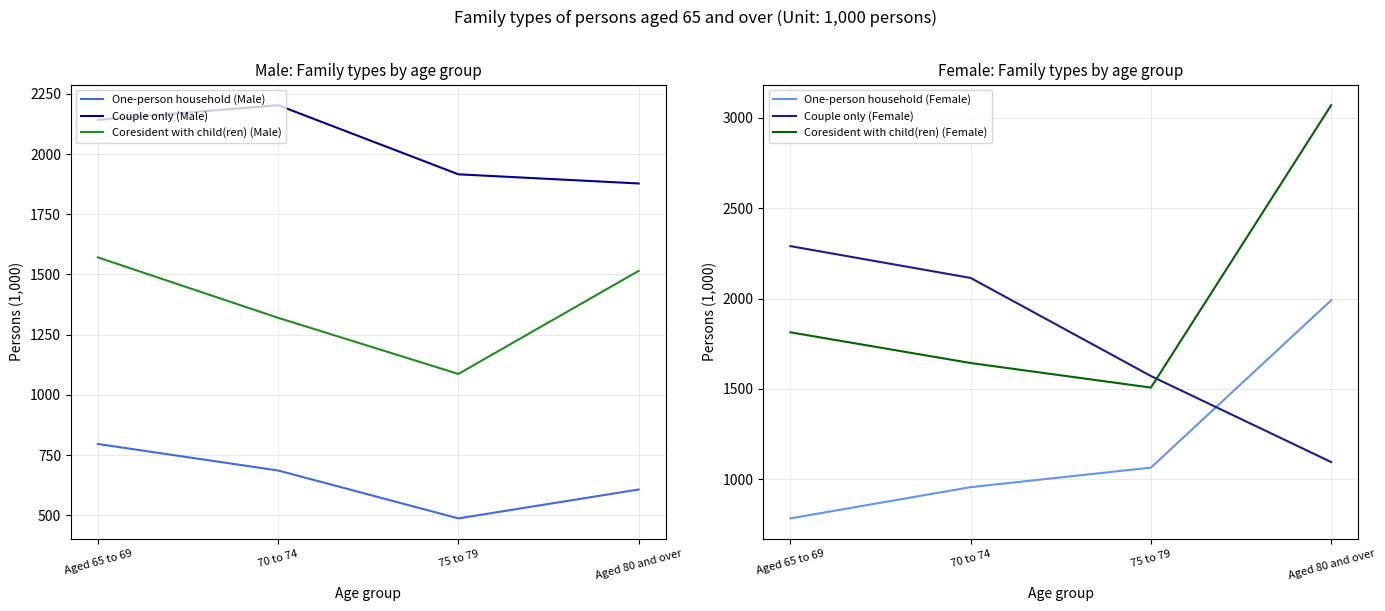

What is the average value of the Coresident with child(ren) (Male) series?

1373